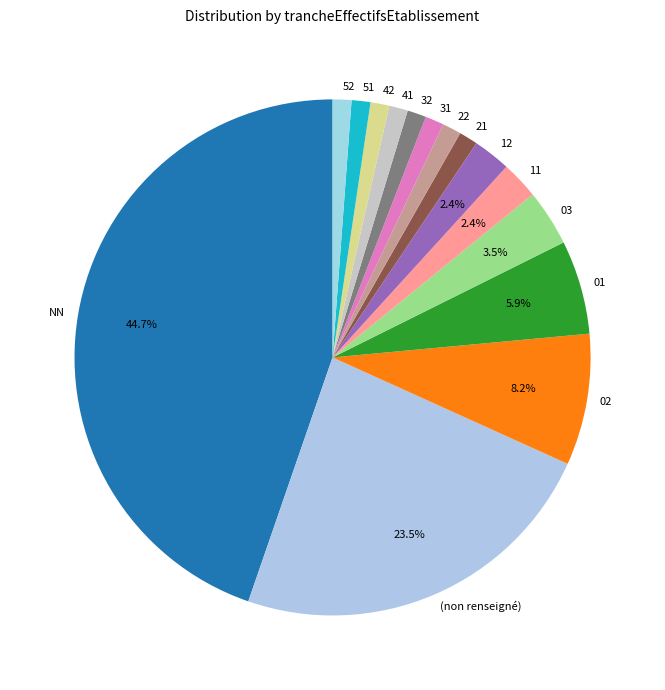

Is there a majority slice in this chart?

No